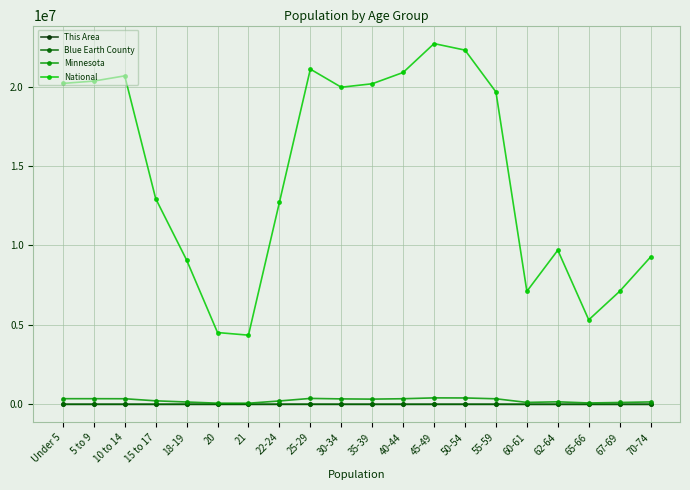

What is the label of the 5th point from the right?

60-61